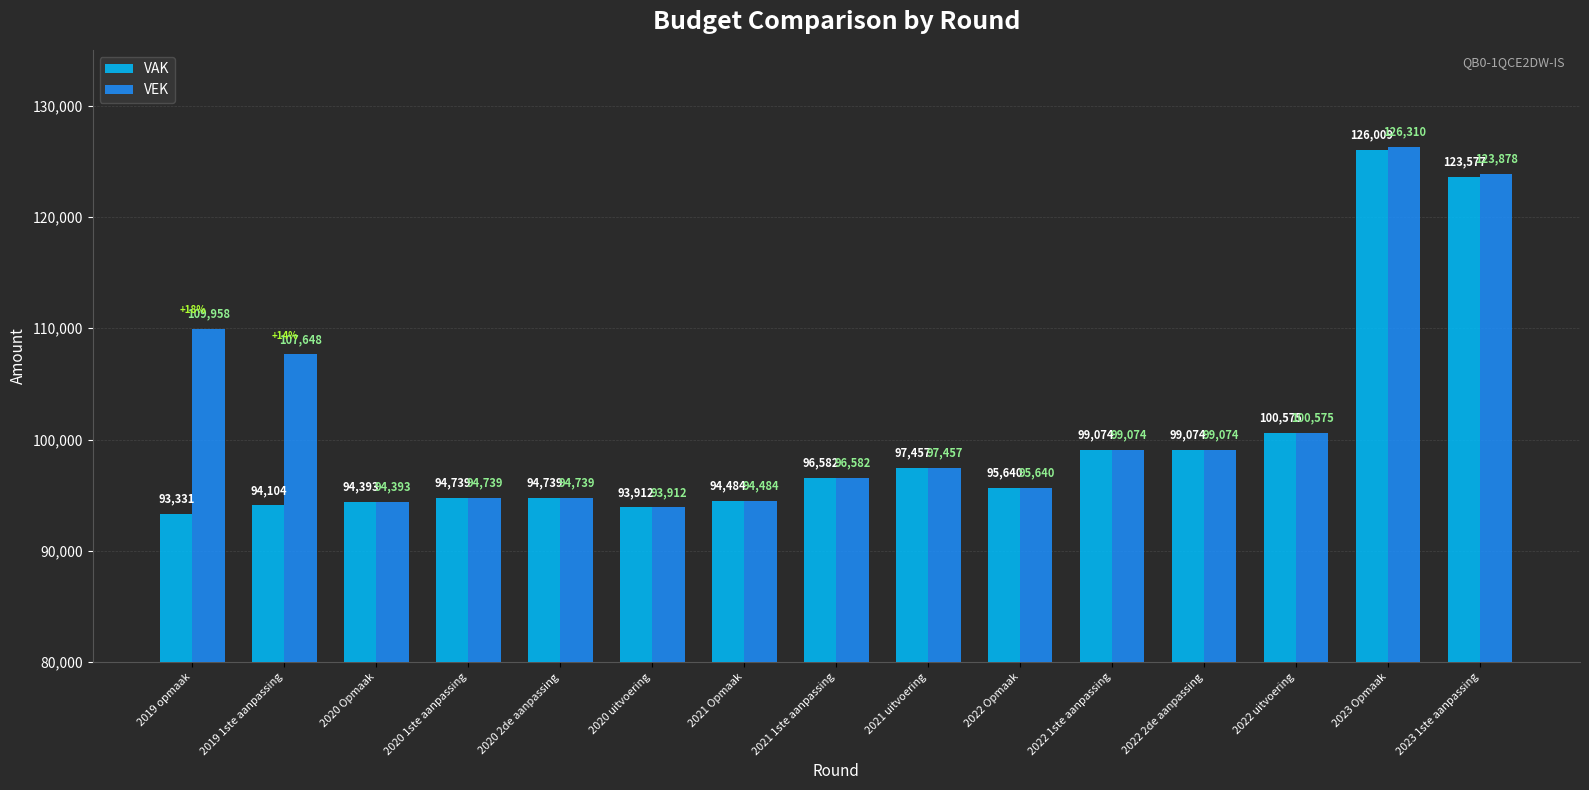

What is the label of the 6th bar from the right?

2022 Opmaak